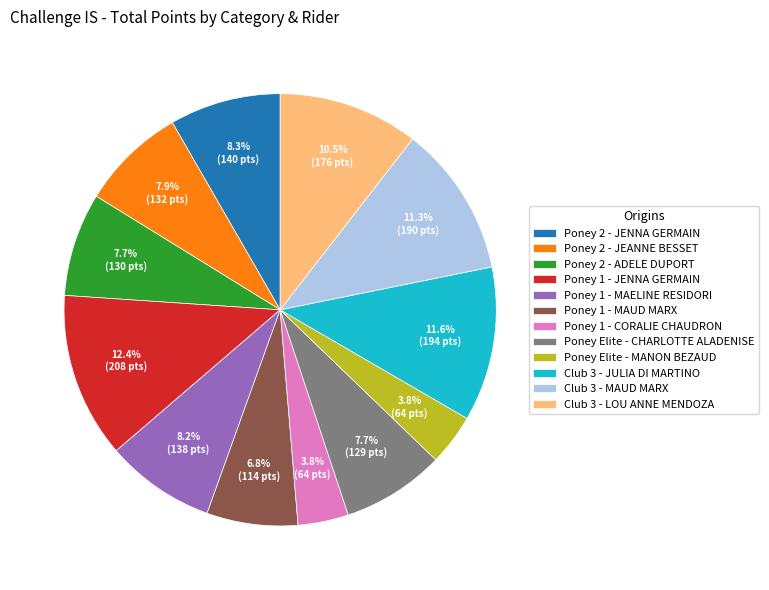

What is the ratio of the value at Poney 1 - MAELINE RESIDORI to the value at Poney 1 - MAUD MARX?

1.2